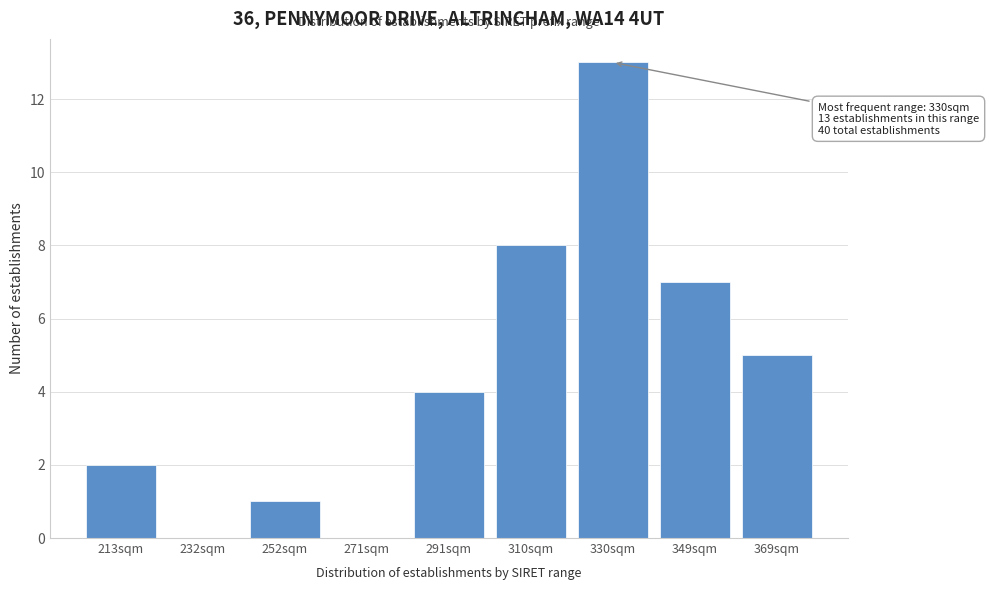

Reading right to left, what are all the values shown in this chart?

369sqm=5	349sqm=7	330sqm=13	310sqm=8	291sqm=4	271sqm=0	252sqm=1	232sqm=0	213sqm=2